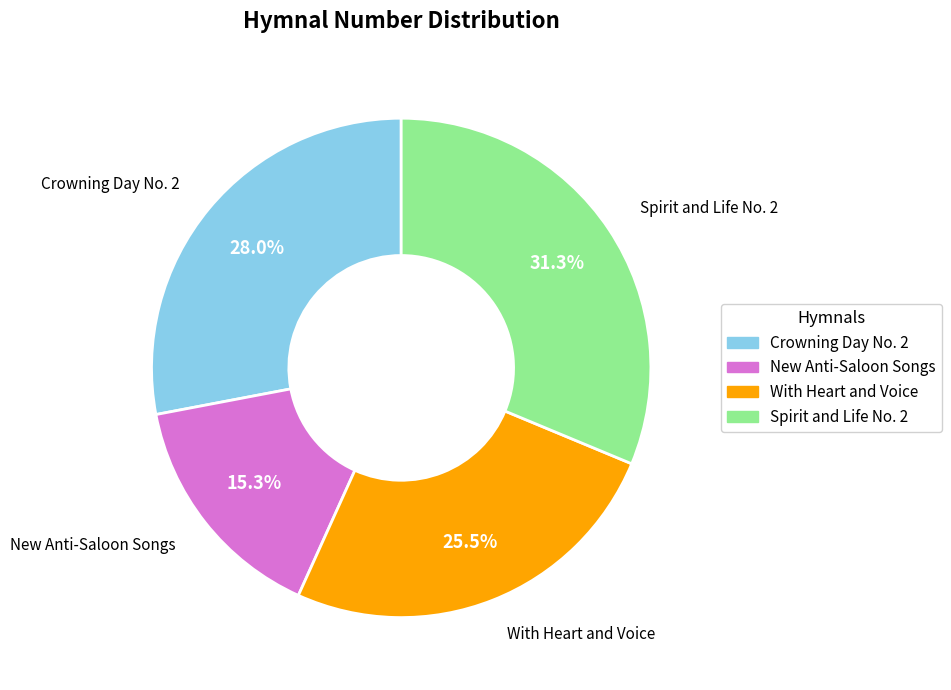

What percentage is the New Anti-Saloon Songs slice, to the nearest percent?

15%